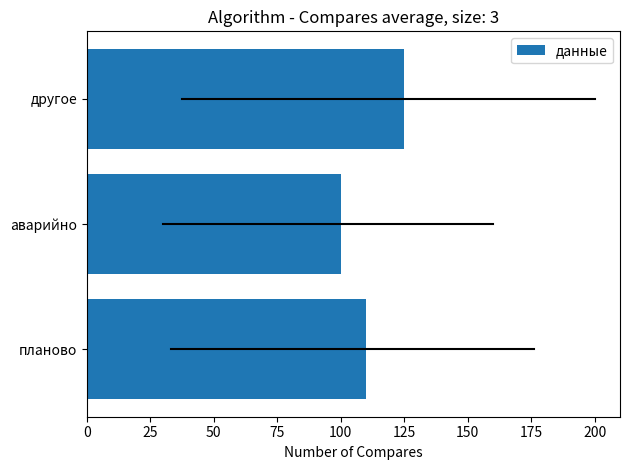

List the labels in order of value, smallest first.

аварийно, планово, другое